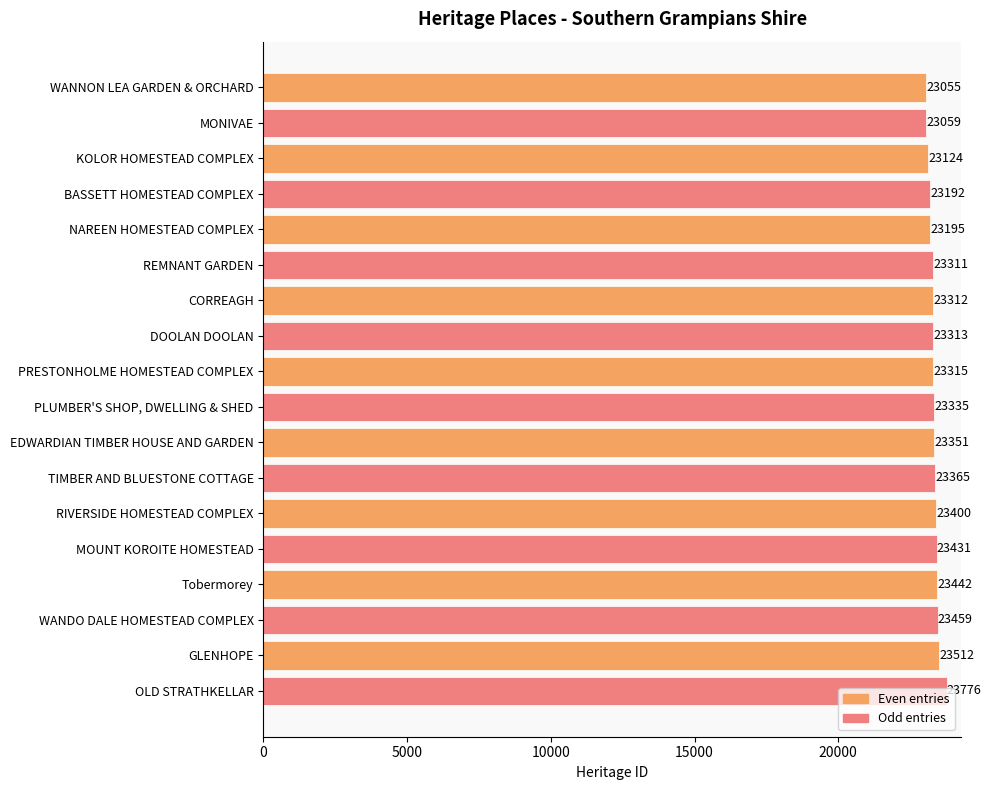

The value at BASSETT HOMESTEAD COMPLEX is 40525. True or false?

False